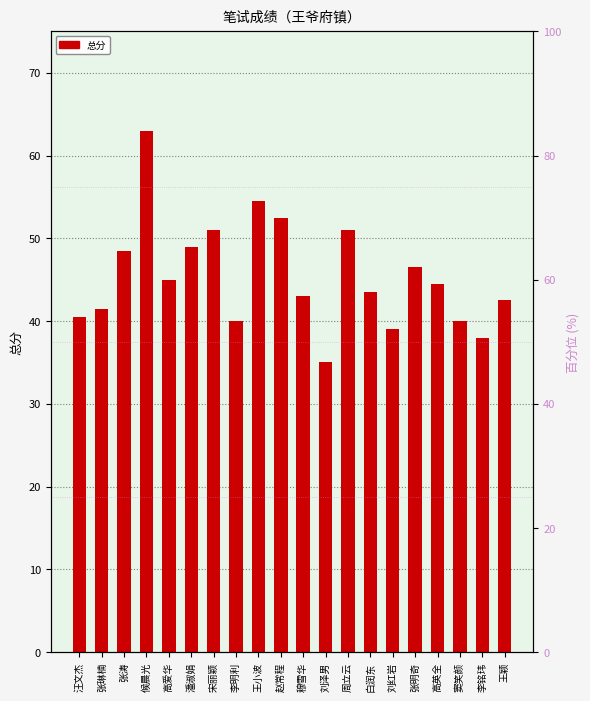

Reading right to left, what are all the values shown in this chart?

42.5	38.0	40.0	44.5	46.5	39.0	43.5	51.0	35.0	43.0	52.5	54.5	40.0	51.0	49.0	45.0	63.0	48.5	41.5	40.5